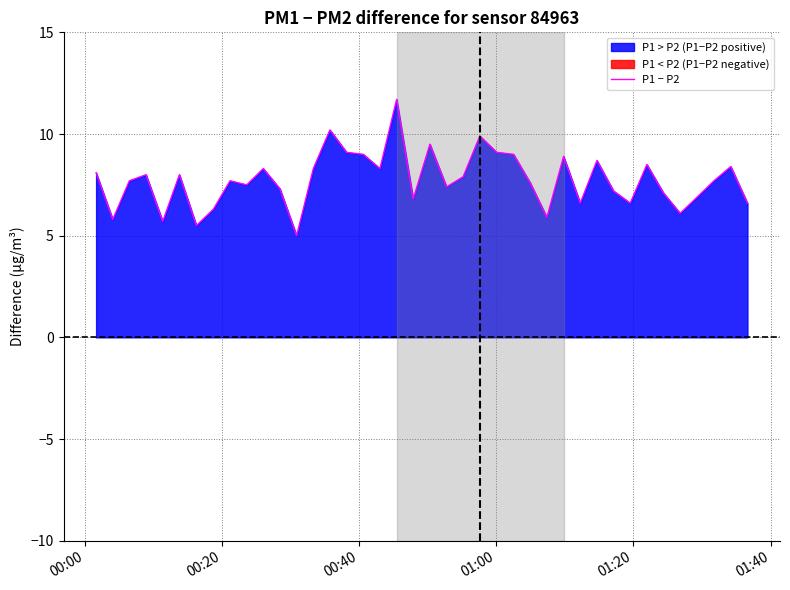

How many data points are above 7?

28